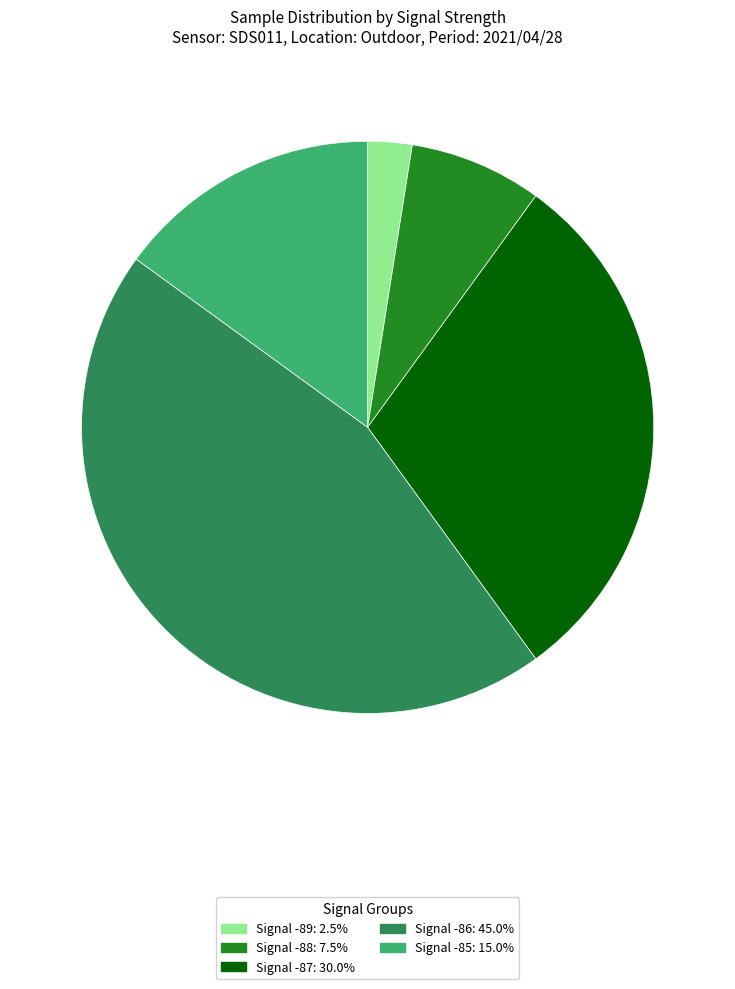

Approximately how many times larger is the value at Signal -89: 2.5% compared to Signal -88: 7.5%?

0.3